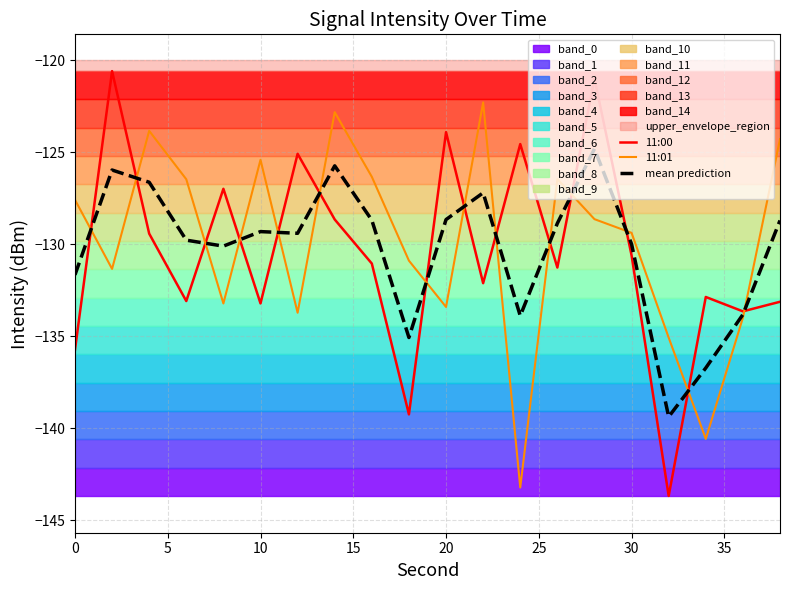

What is the minimum value for 11:00?

-143.7